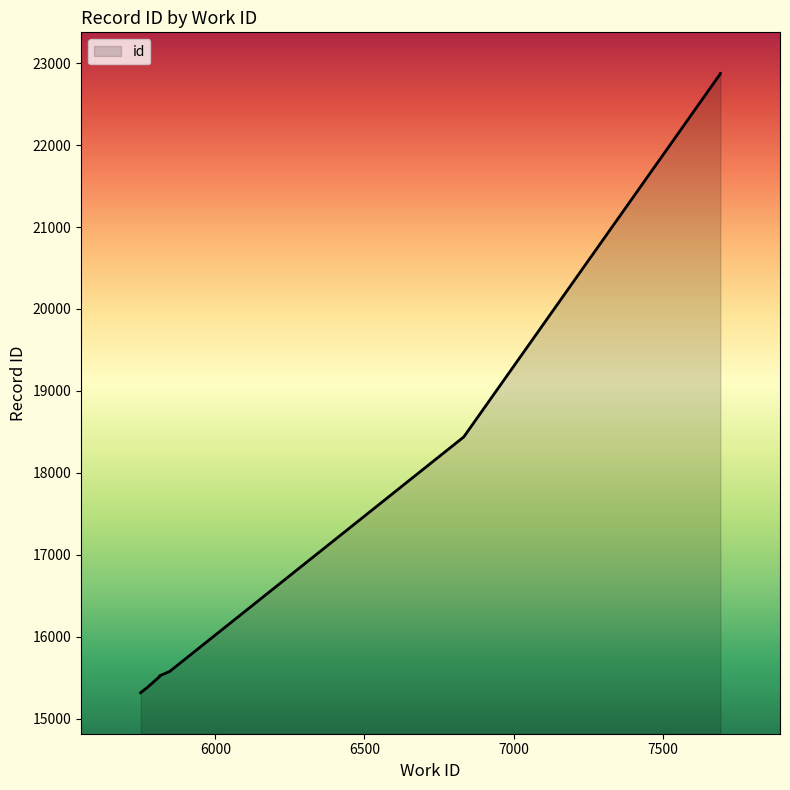

What is the sum of the values at 5813 and 7694?

38395